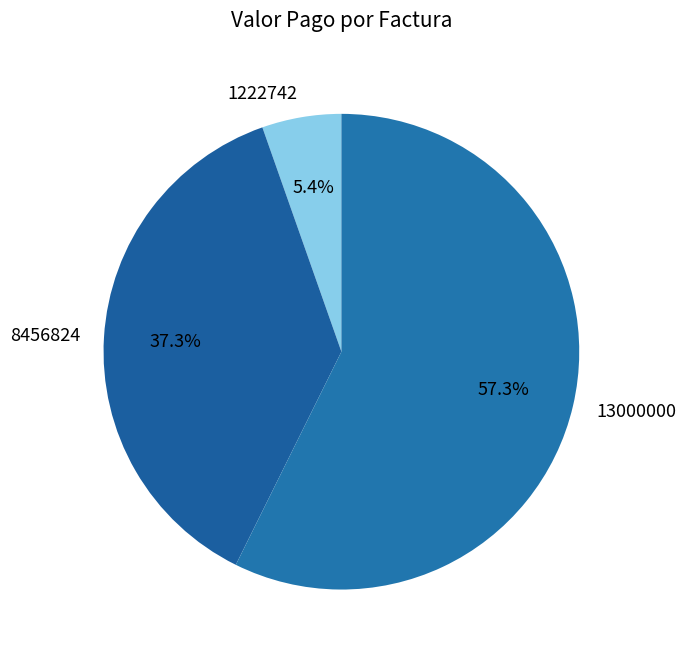

Rank the categories by value from lowest to highest.

1222742, 8456824, 13000000